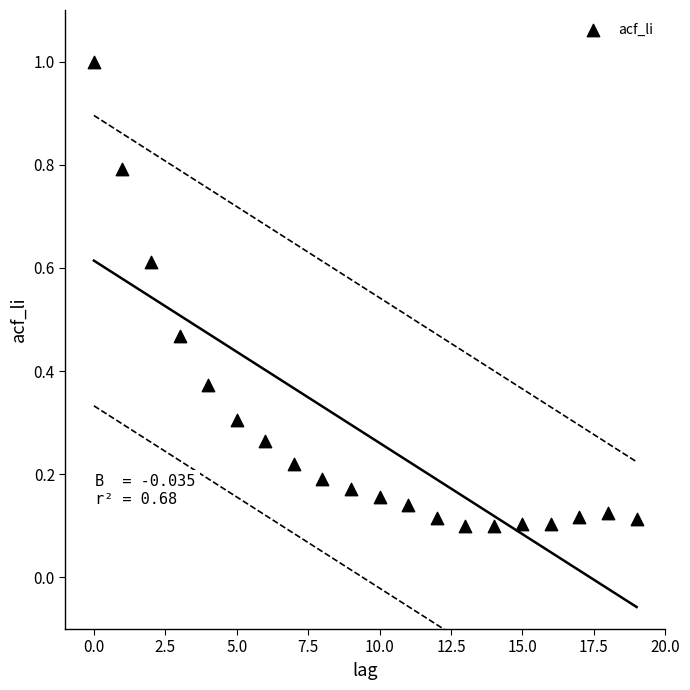

What is the range of Y values (max minus min)?

0.9